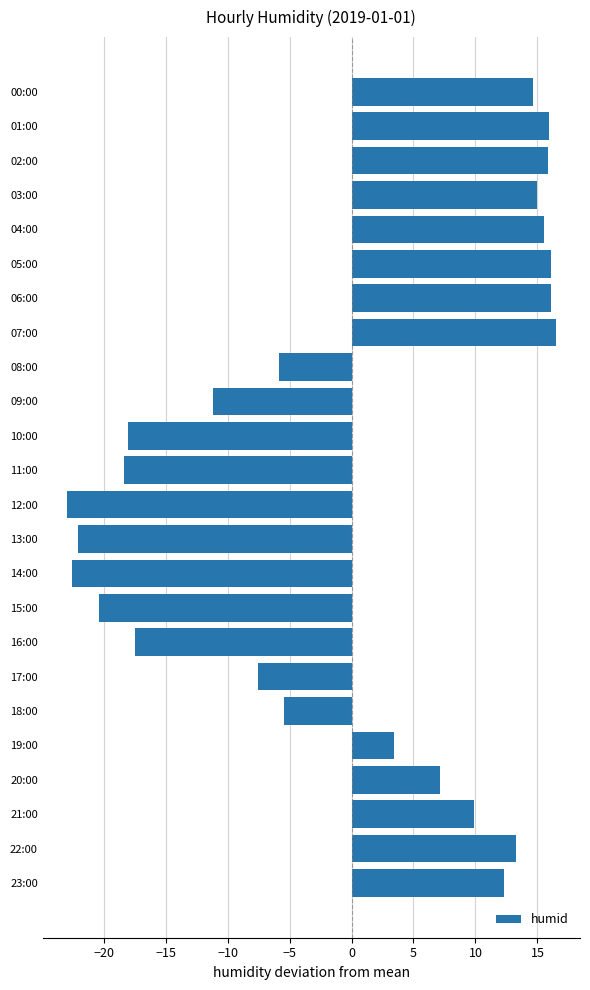

Does the chart contain any negative values?

Yes